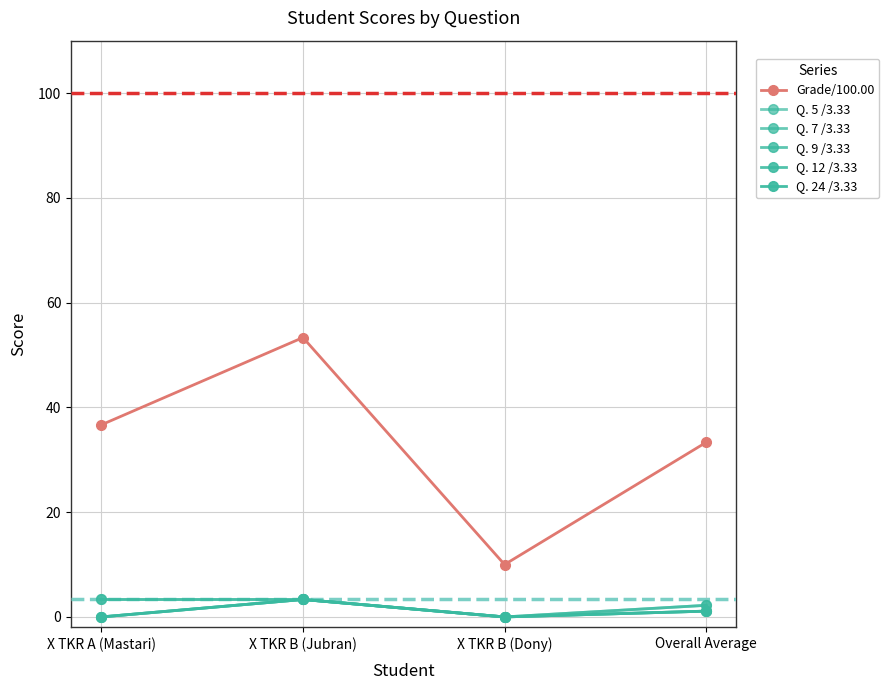

Is this an area chart (filled region under the line)?

No